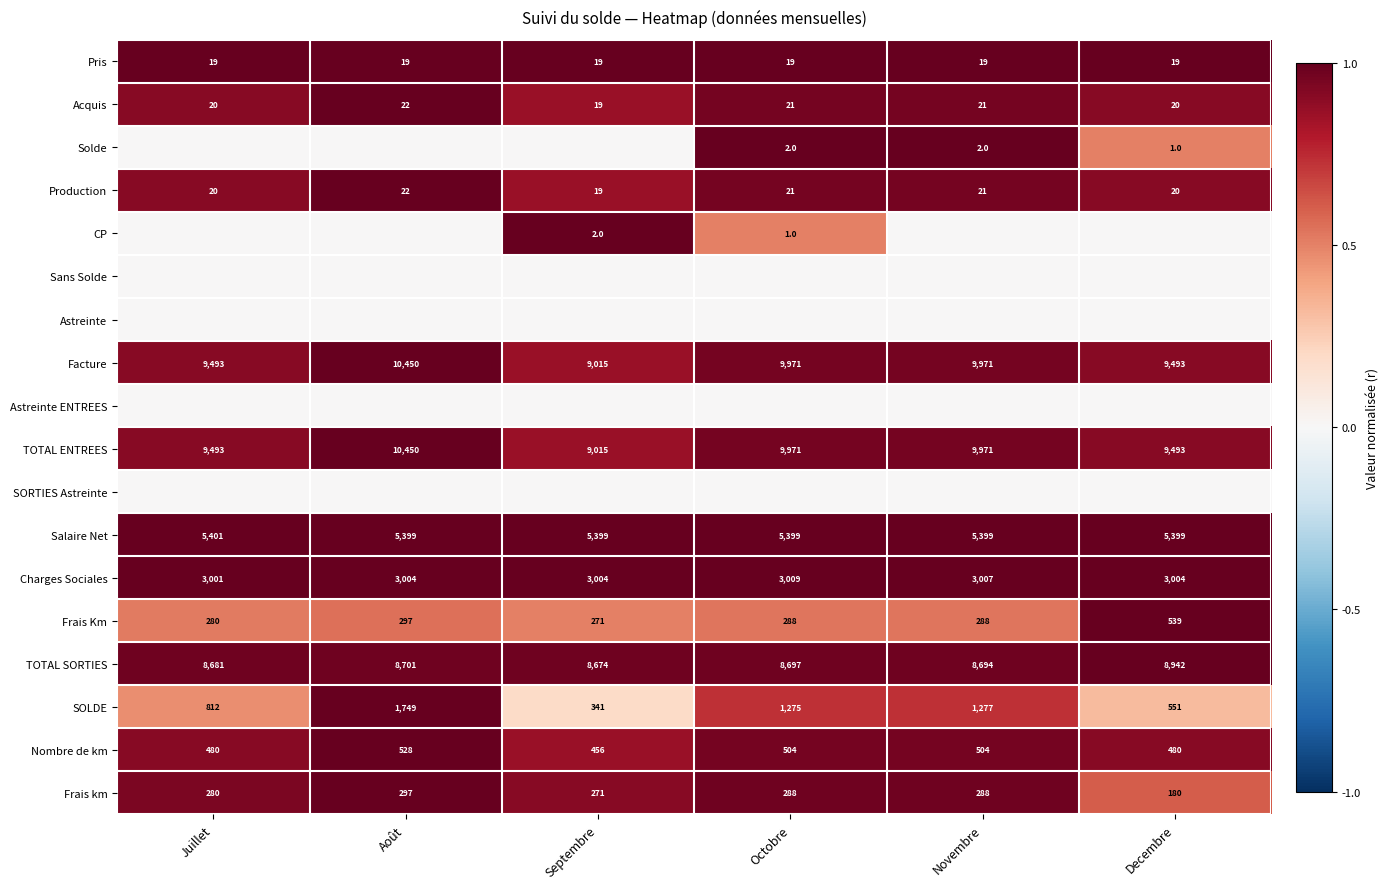

Is the value of Frais km at Decembre greater than the value of Salaire Net at Juillet?

No